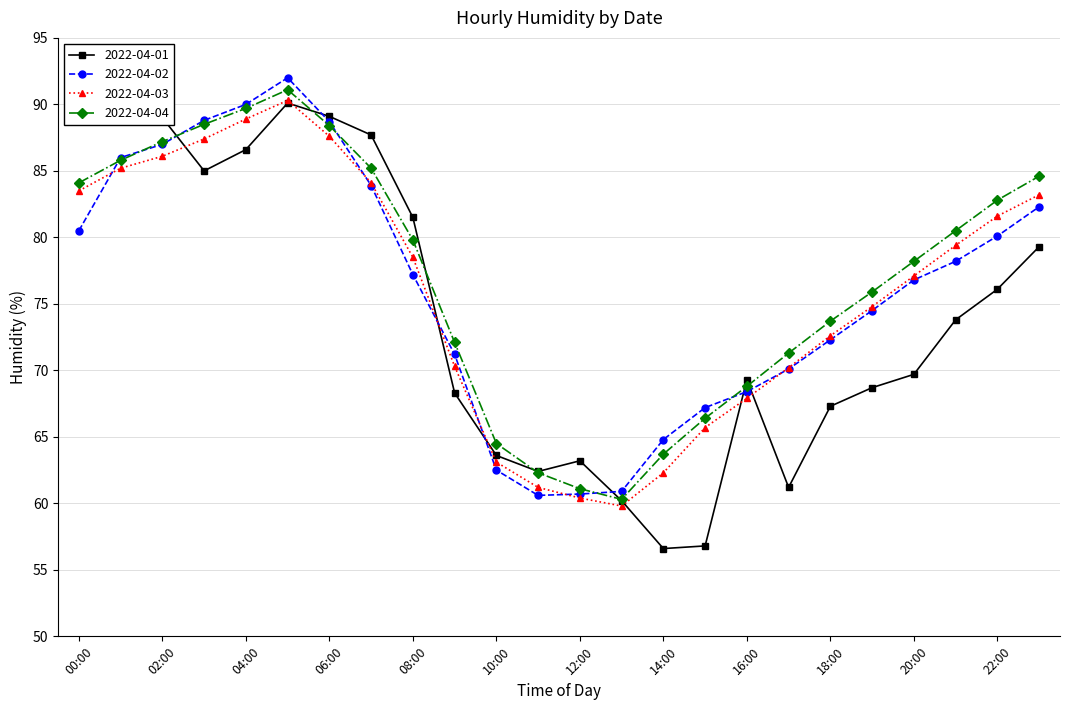

What is the sum of all 2022-04-04 values?

1846.0